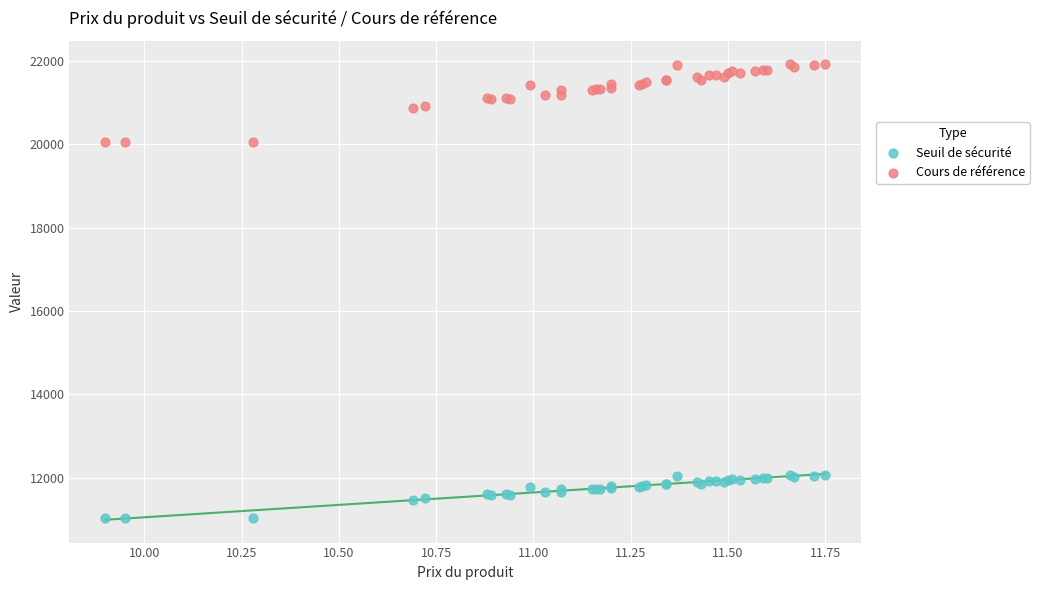

Which series reaches the minimum Y coordinate?

Seuil de sécurité